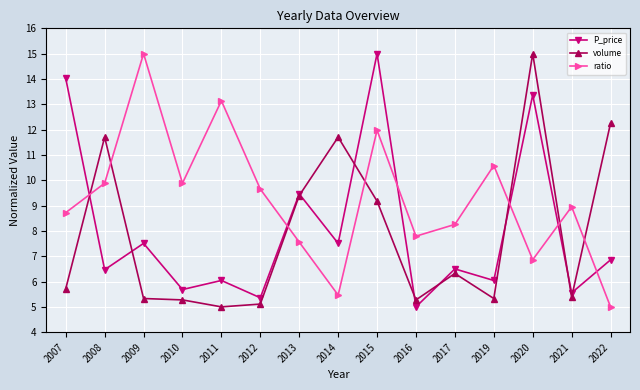

What is the difference between the highest and lowest values at 2013?

1.9